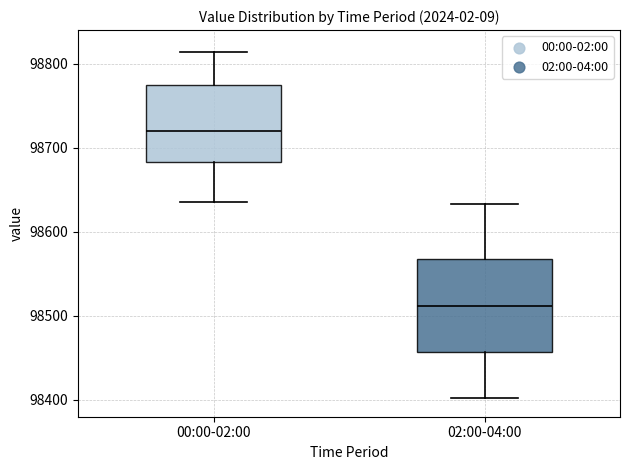

Which box has the highest median line?

00:00-02:00